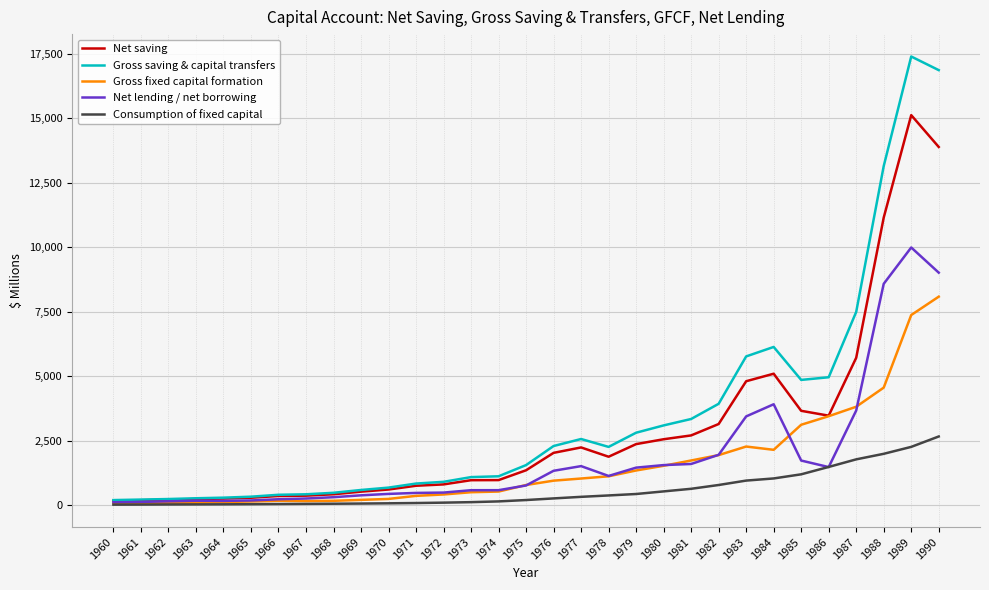

Is this an area chart (filled region under the line)?

No